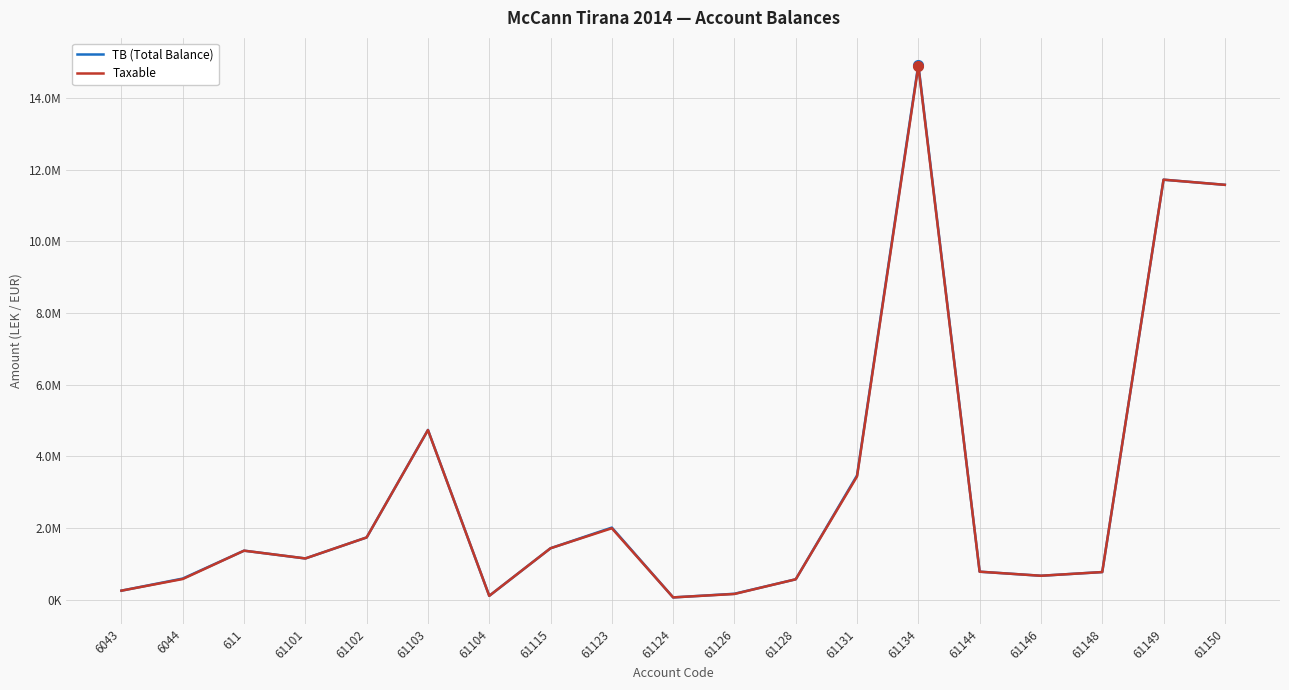

Does the chart display data point markers on the line(s)?

No